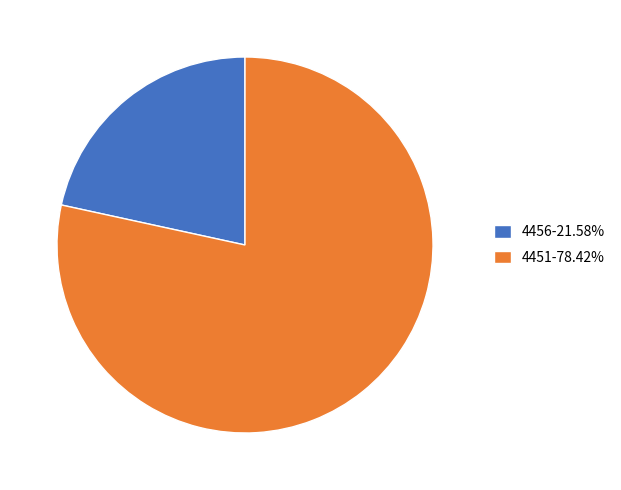

Is there any slice that represents more than half of the pie?

Yes